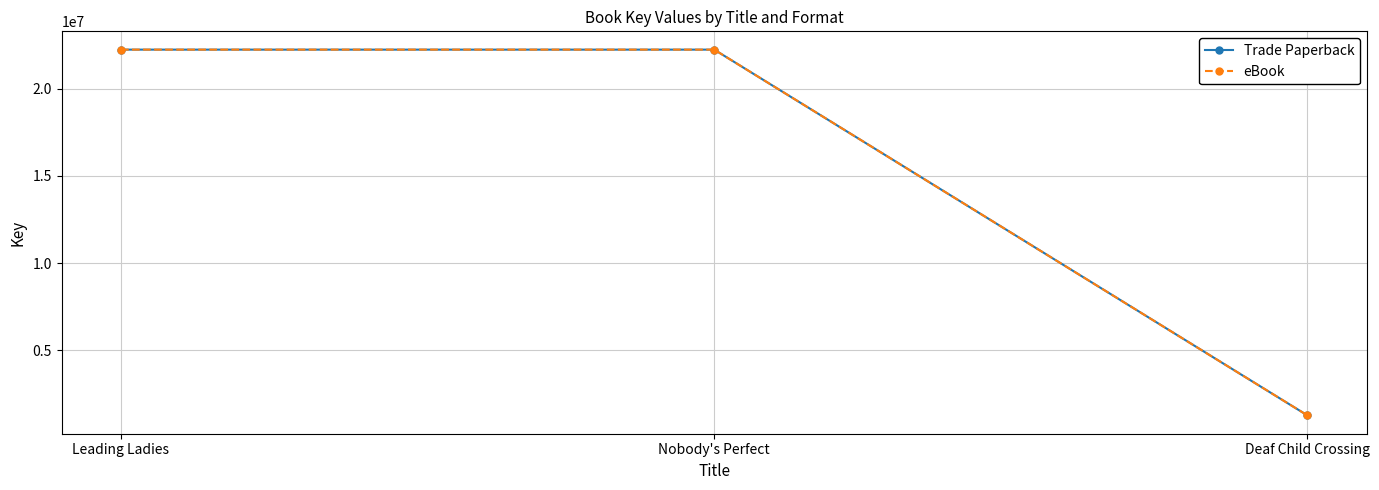

Is this an area chart (filled region under the line)?

No